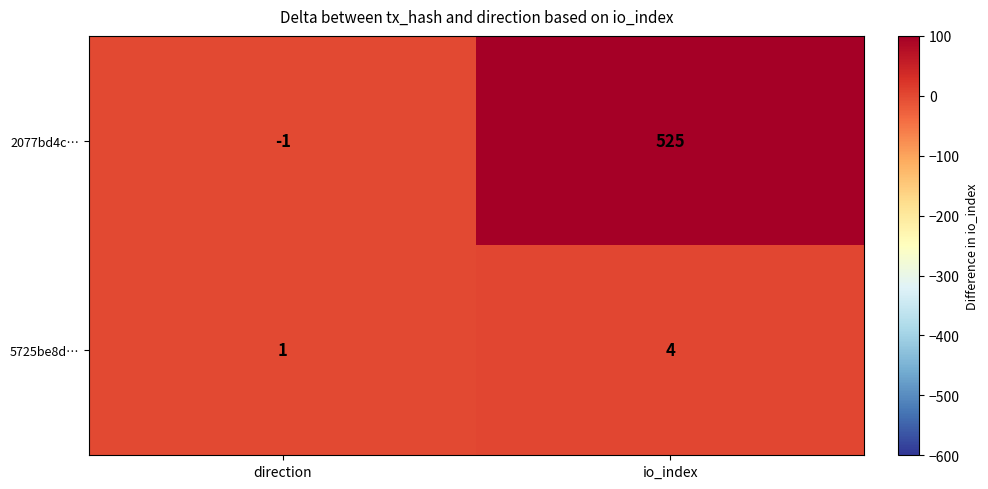

The value of 2077bd4c… at io_index is 525. True or false?

True